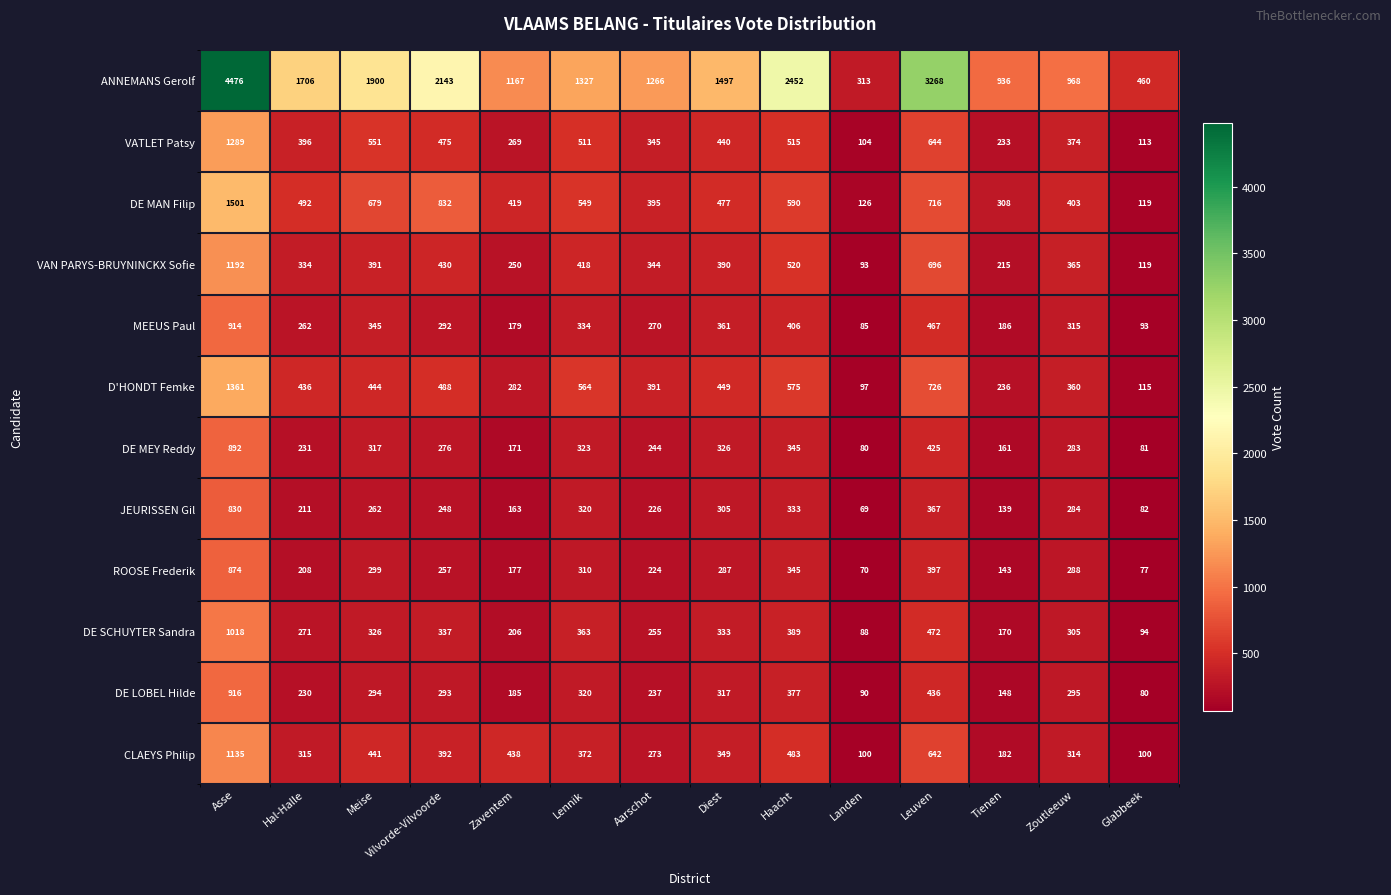

Which label corresponds to the largest value in the chart?

Asse